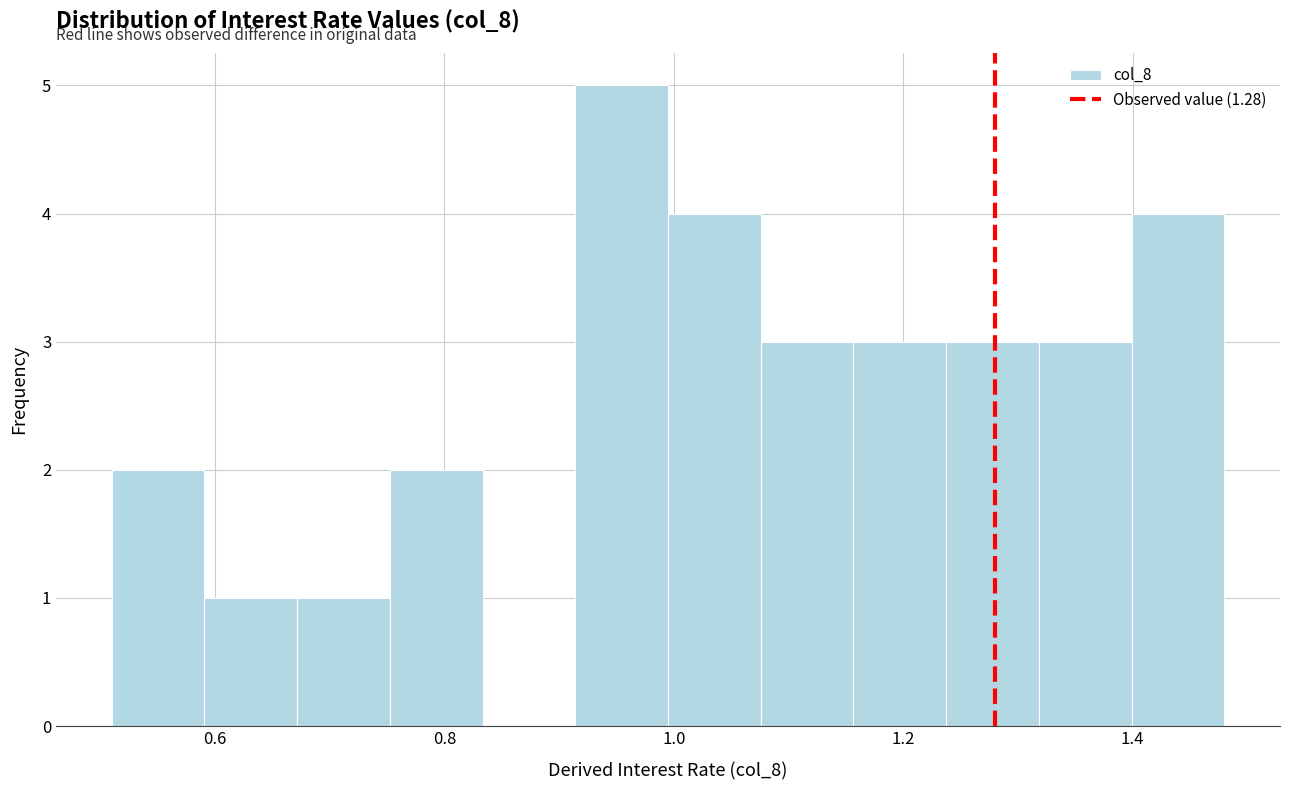

Reading left to right, list every bar in this chart as the range it spans on the x-axis followed by its height. Neither the bar edges nor the heights are printed on the chart, so give them approximately, as read against the axes.

0.52 to 0.60: 2
0.60 to 0.68: 1
0.68 to 0.76: 1
0.76 to 0.84: 2
0.84 to 0.92: 0
0.92 to 1.00: 5
1.00 to 1.08: 4
1.08 to 1.16: 3
1.16 to 1.24: 3
1.24 to 1.32: 3
1.32 to 1.40: 3
1.40 to 1.48: 4